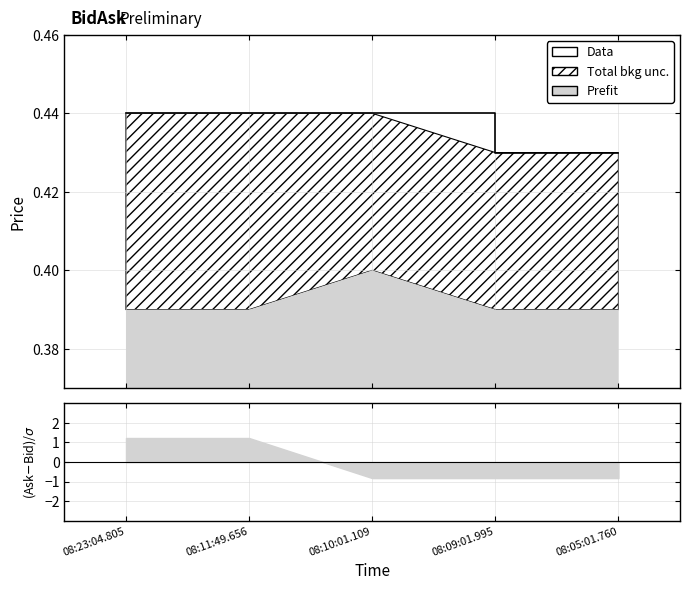

How many categories are shown in the chart?

5